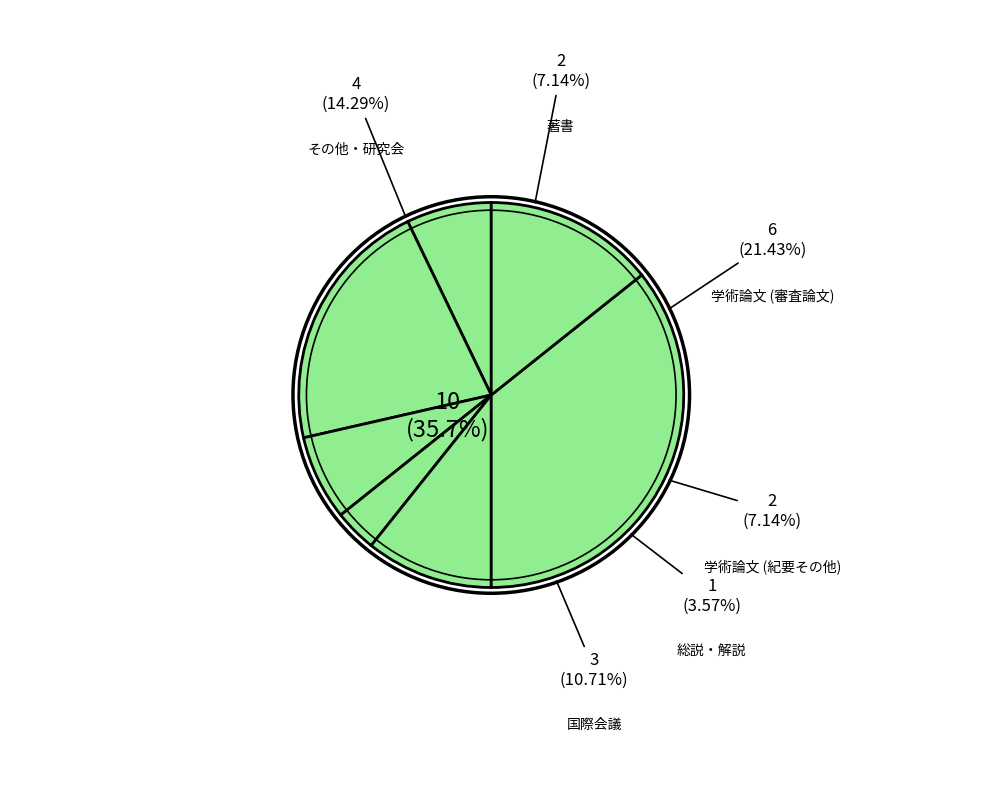

How many slices are in this pie chart?

7